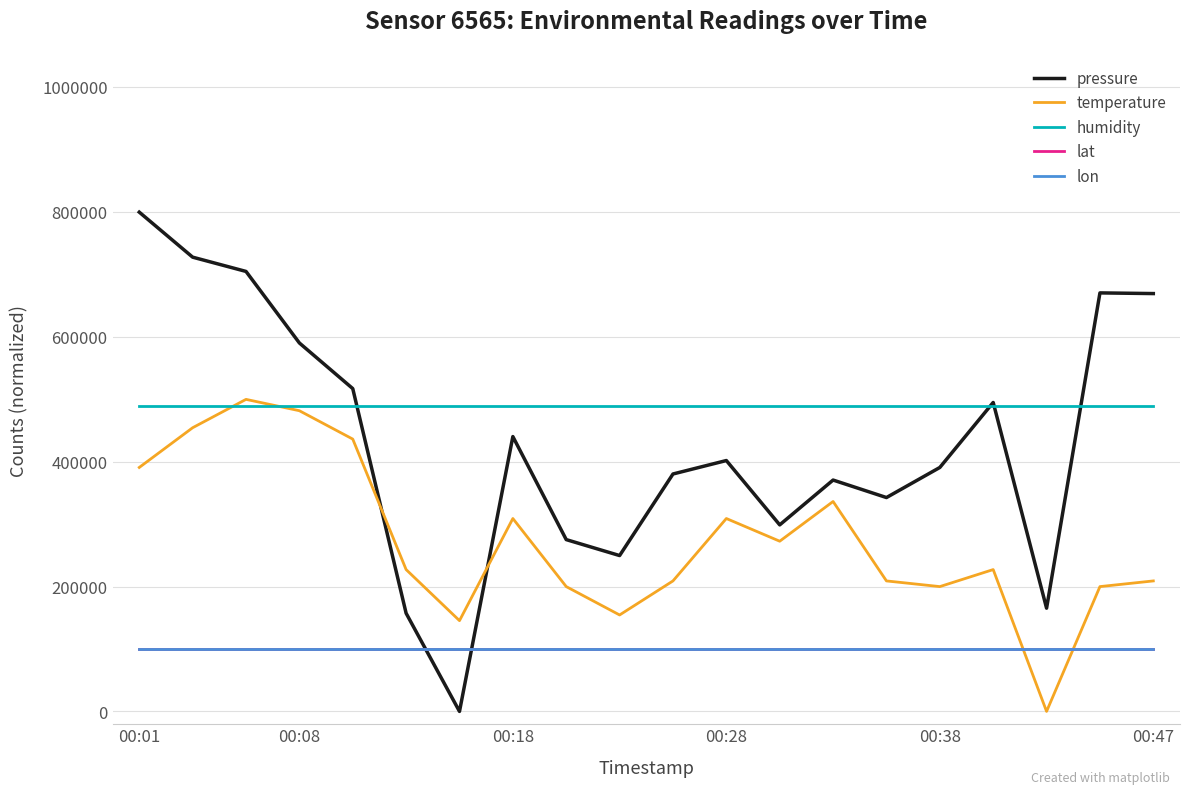

True or false: humidity and lat cross at least once.

False